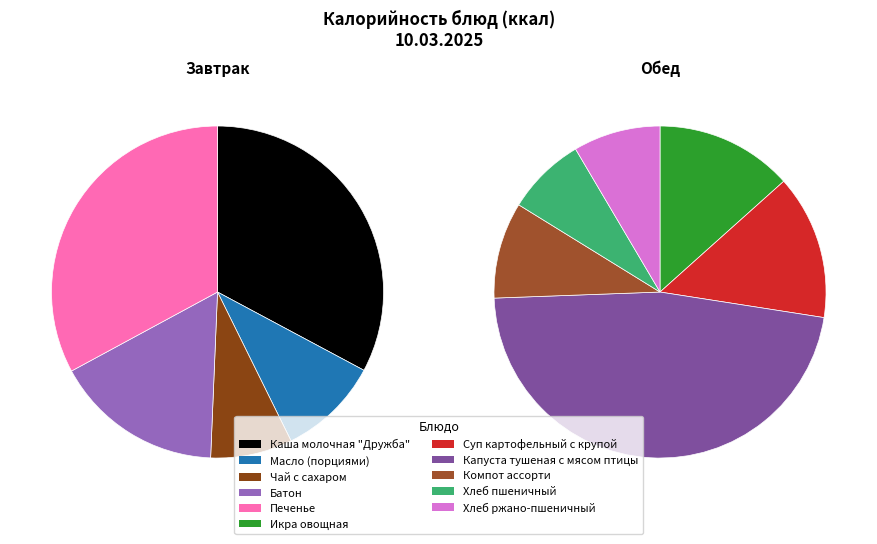

How many segments does this pie chart have?

11